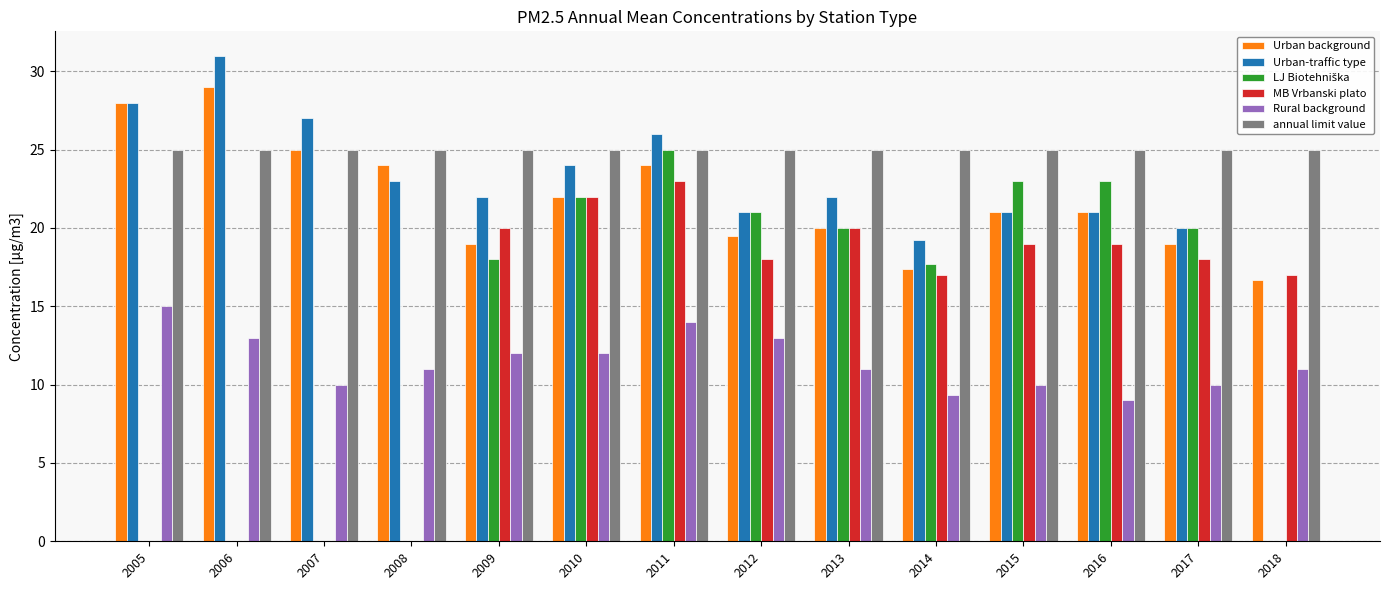

Which series has the largest total across all categories?

annual limit value